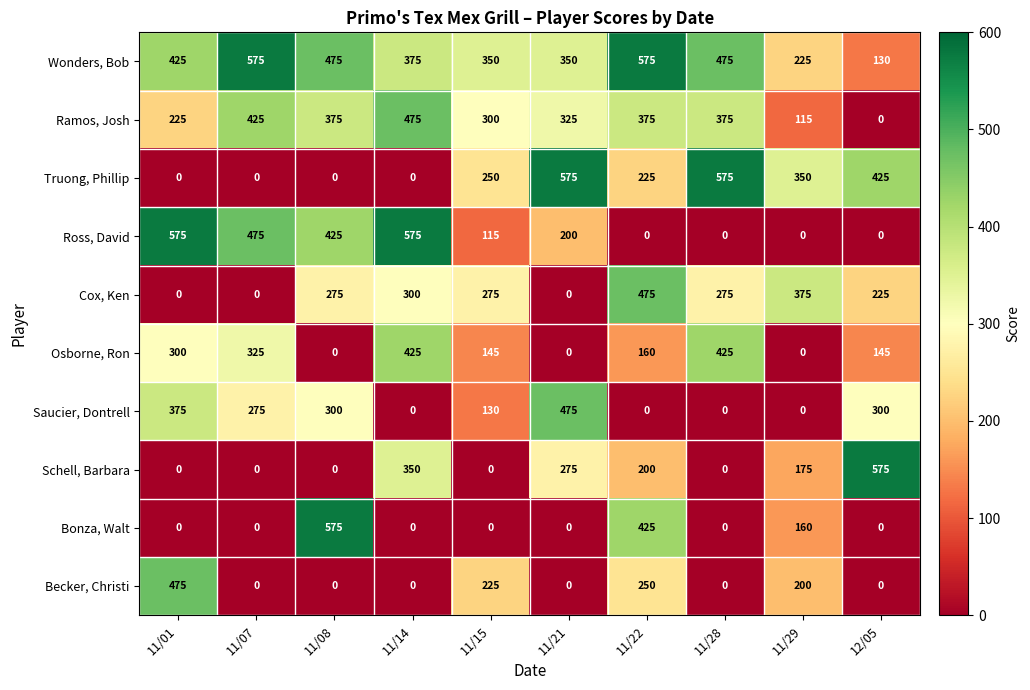

At which label is Osborne, Ron closest to 212?

11/22